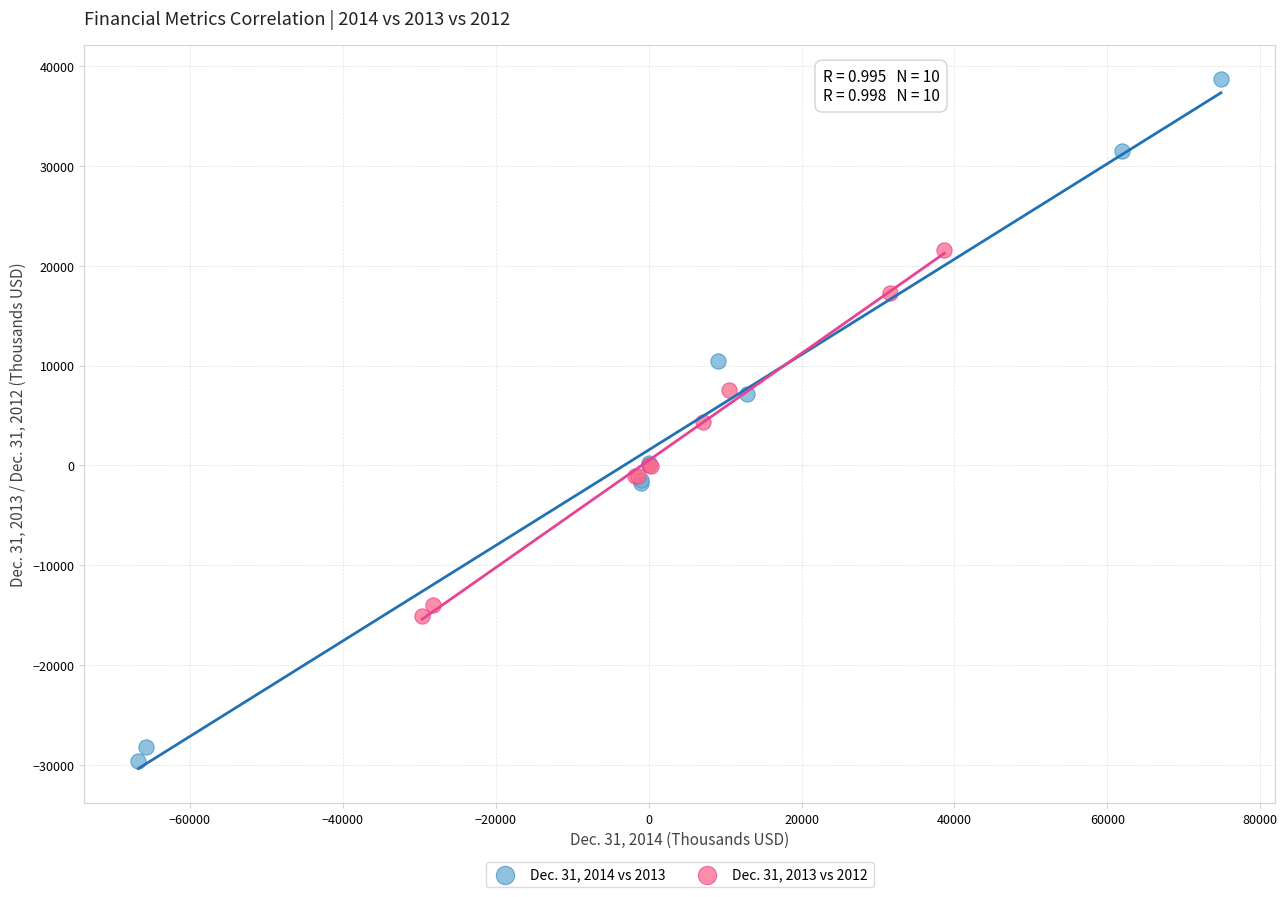

Which series reaches the minimum Y coordinate?

Dec. 31, 2014 vs 2013